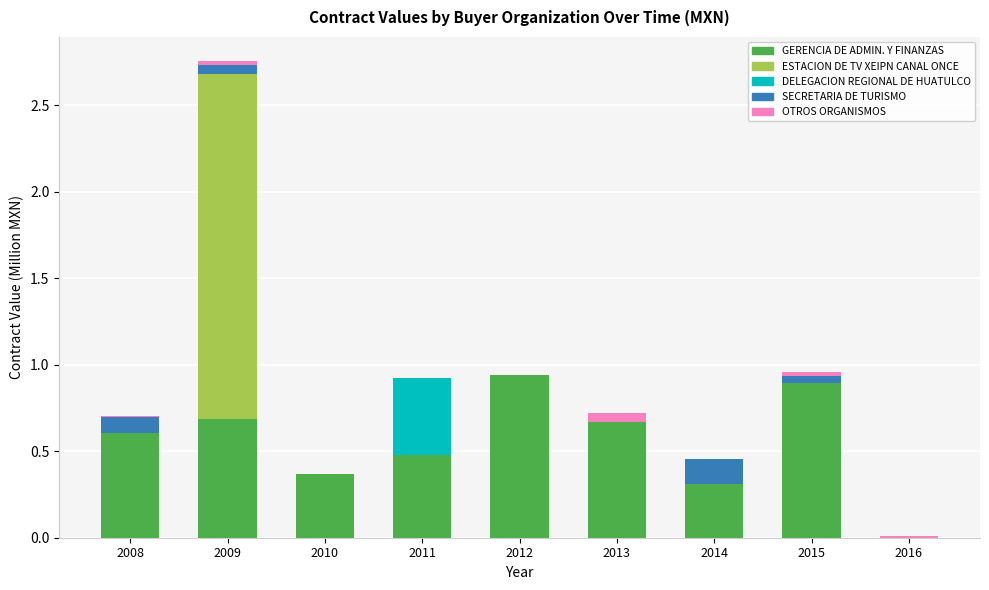

At which category is the sum across all series the highest?

2009